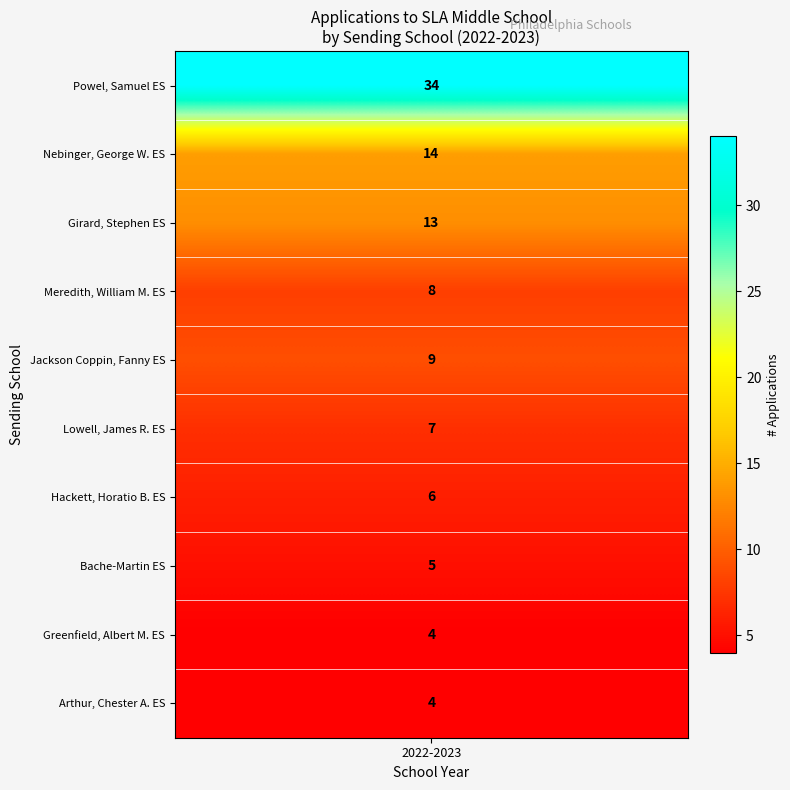

The School Year series shows 0 at 18. True or false?

True